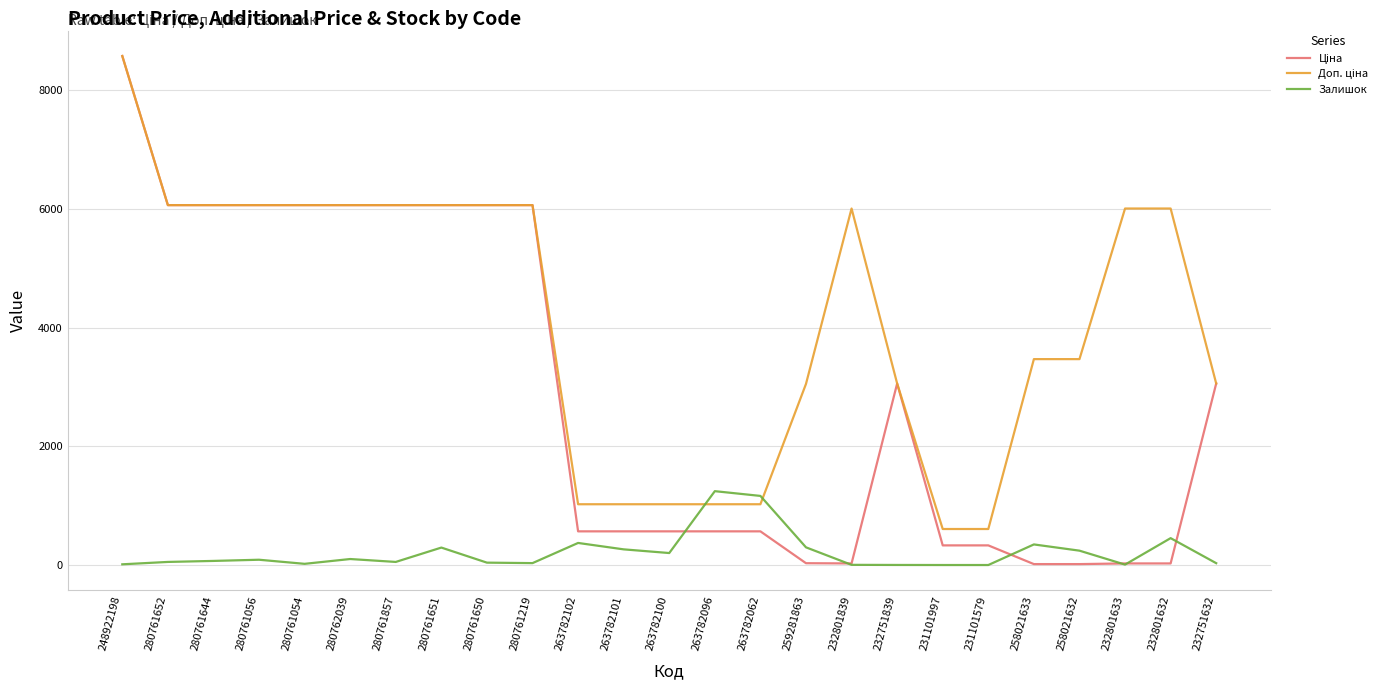

What position from the right is 232801633?

3